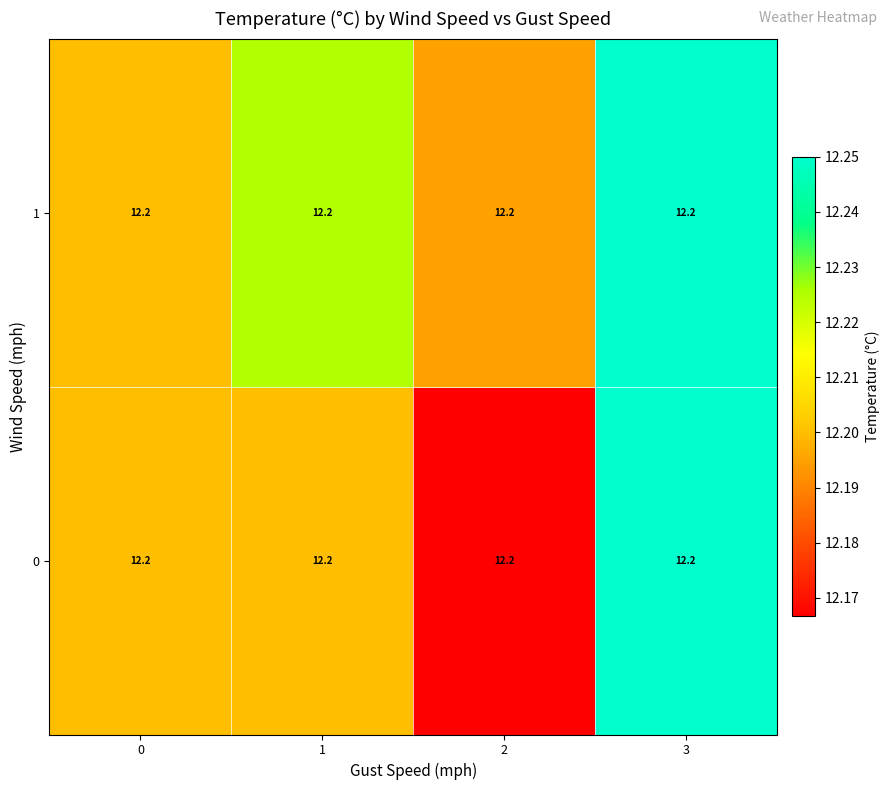

Is the value of row_1 at 2 greater than the value of row_0 at 2?

Yes